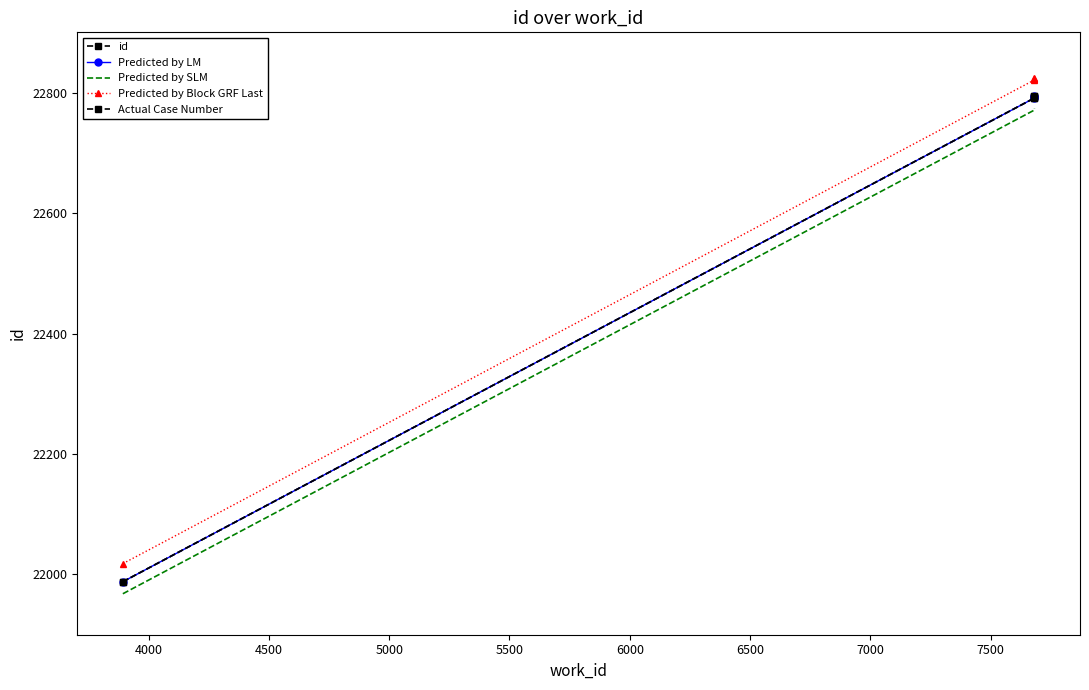

Does the chart have visible grid lines?

No